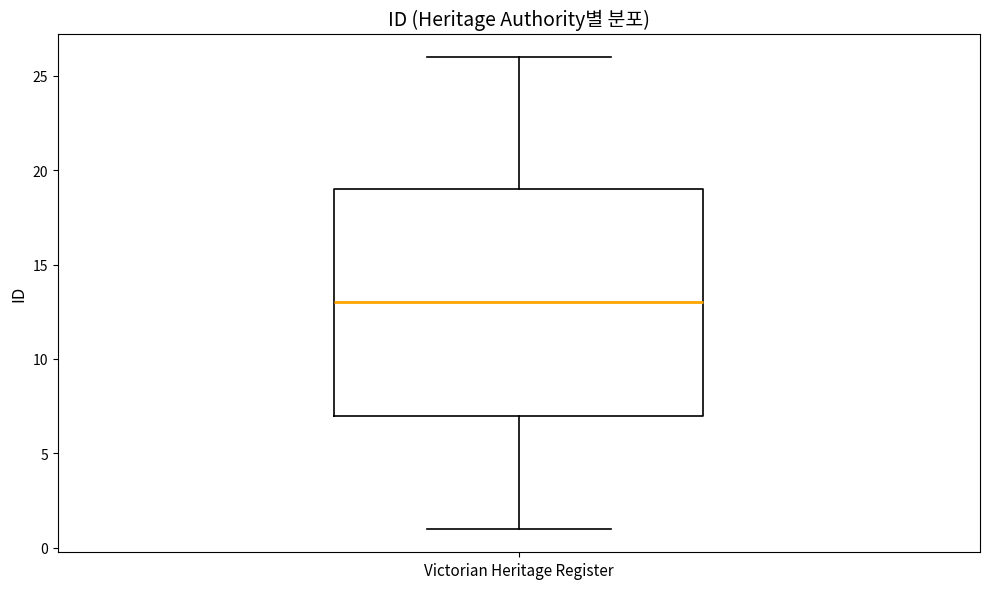

Where does the lower whisker of the box for Victorian Heritage Register end on the y-axis? The values are not printed on the chart, so give them approximately, as read against the axis.

1